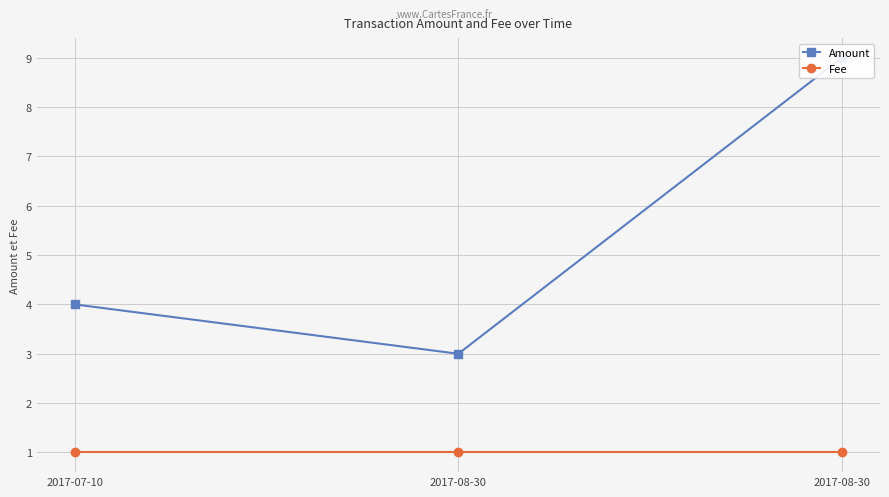

Reading left to right, list all the values displayed in this chart.

Amount: 4	3	9
Fee: 1	1	1